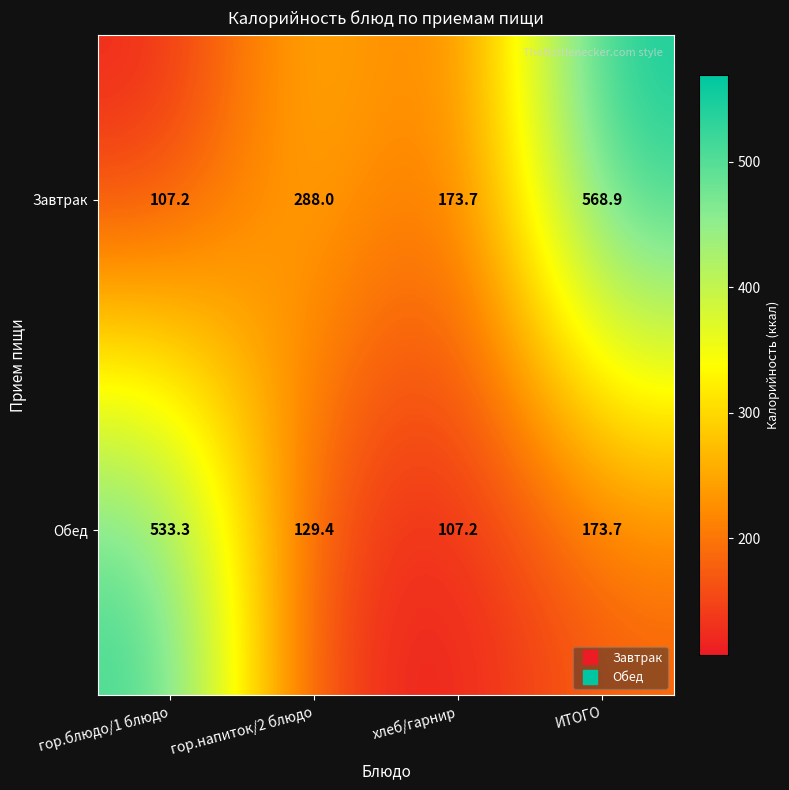

Reading left to right, transcribe all the data shown in this chart.

Завтрак: 107.2	288.0	173.7	568.9
Обед: 533.3	129.4	107.2	173.7